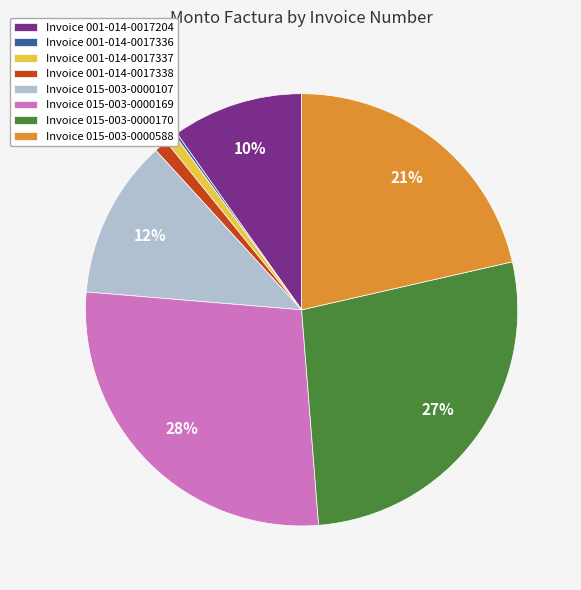

Do Invoice 001-014-0017337 and Invoice 015-003-0000169 together represent more than half of the pie?

No